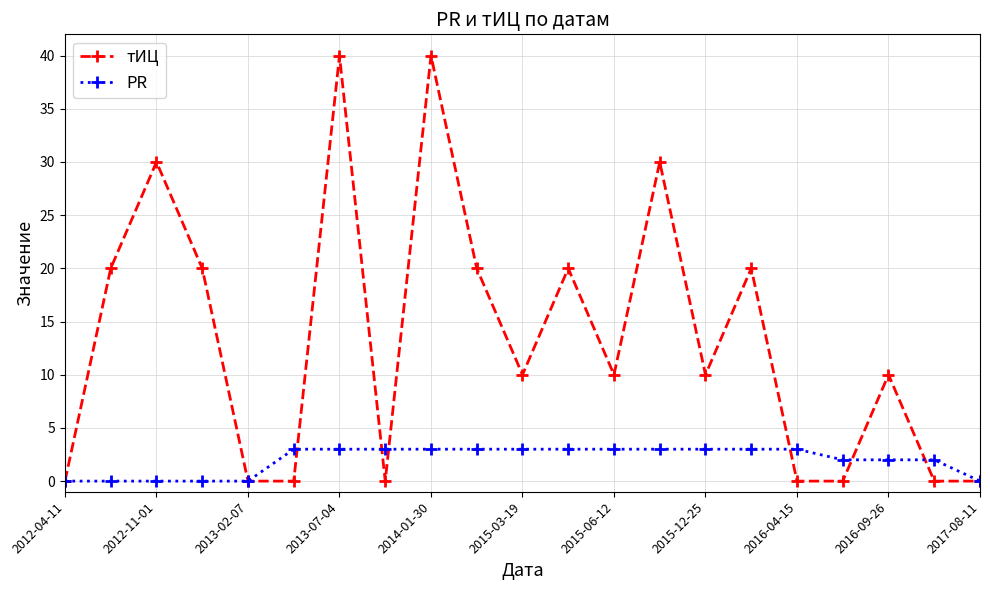

List the series in order of their overall mean, highest first.

тИЦ, PR